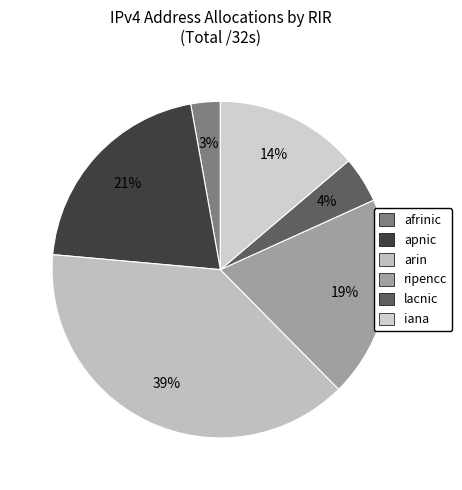

What percentage is the lacnic slice, to the nearest percent?

4%